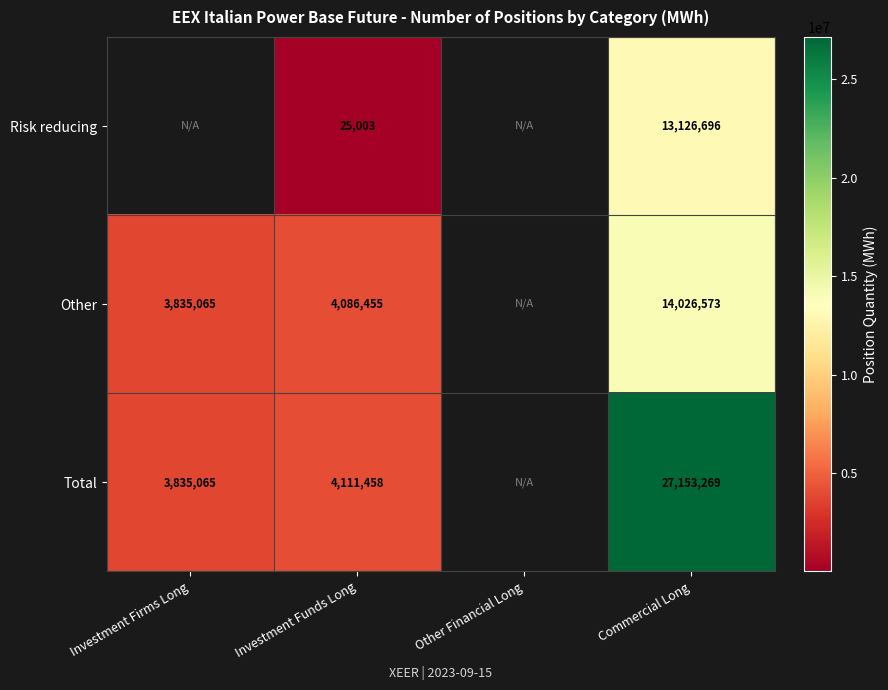

The value of Total at Investment Firms Long is 3835065. True or false?

True